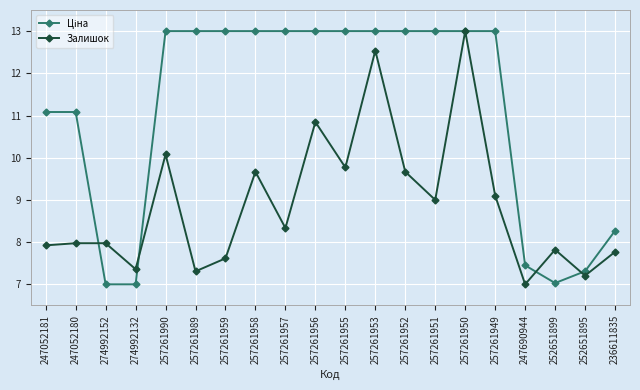

What is the label of the 3rd point from the left?

274992152